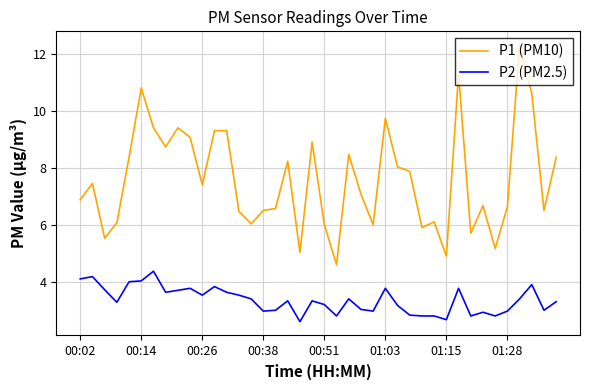

What is the greatest value displayed?

12.3